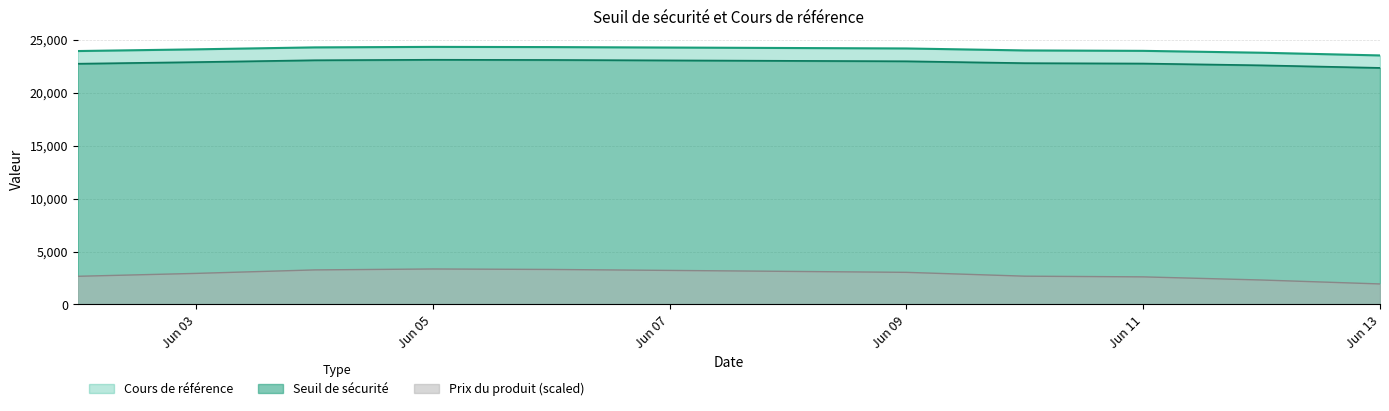

Rank the series by their maximum value, from lowest to highest.

Prix du produit, Seuil de sécurité, Cours de référence